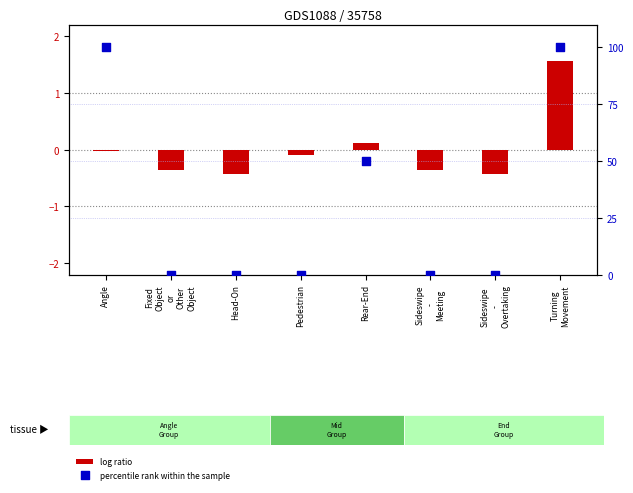

Which series contains the lowest Y value?

log ratio